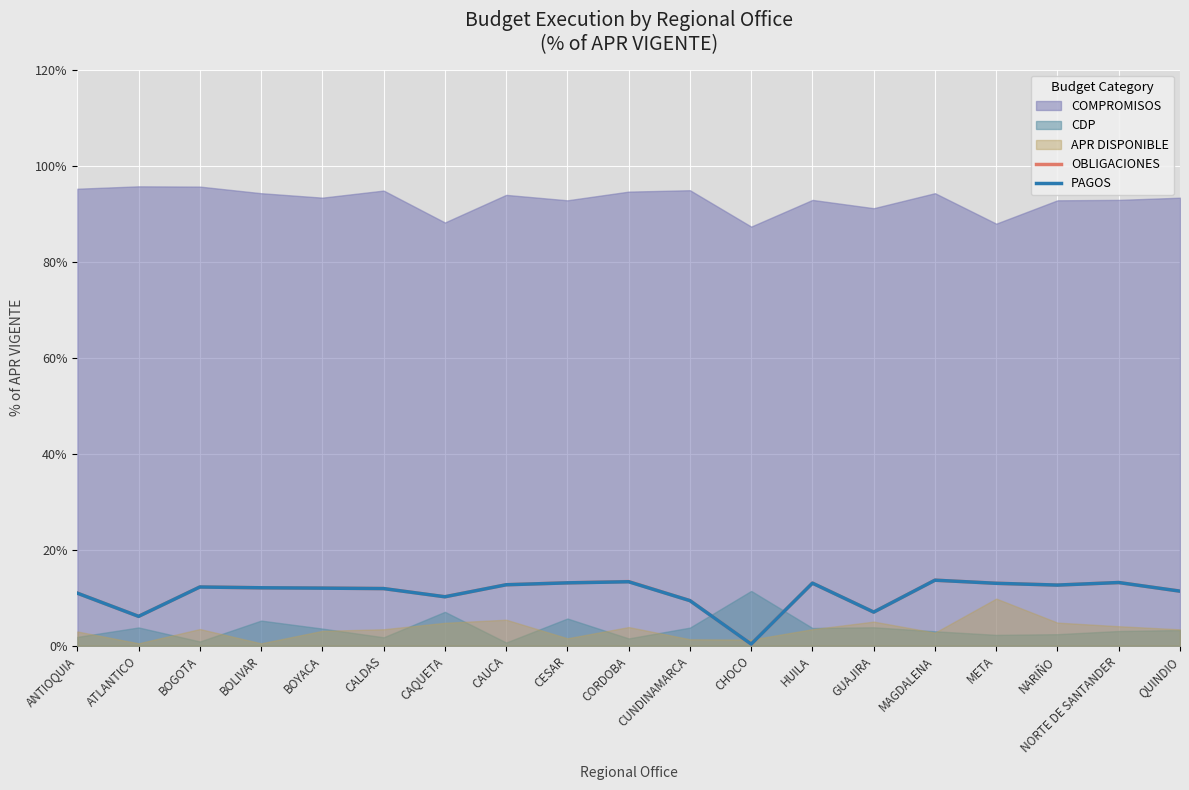

Where is the first local maximum for OBLIGACIONES?

BOGOTA